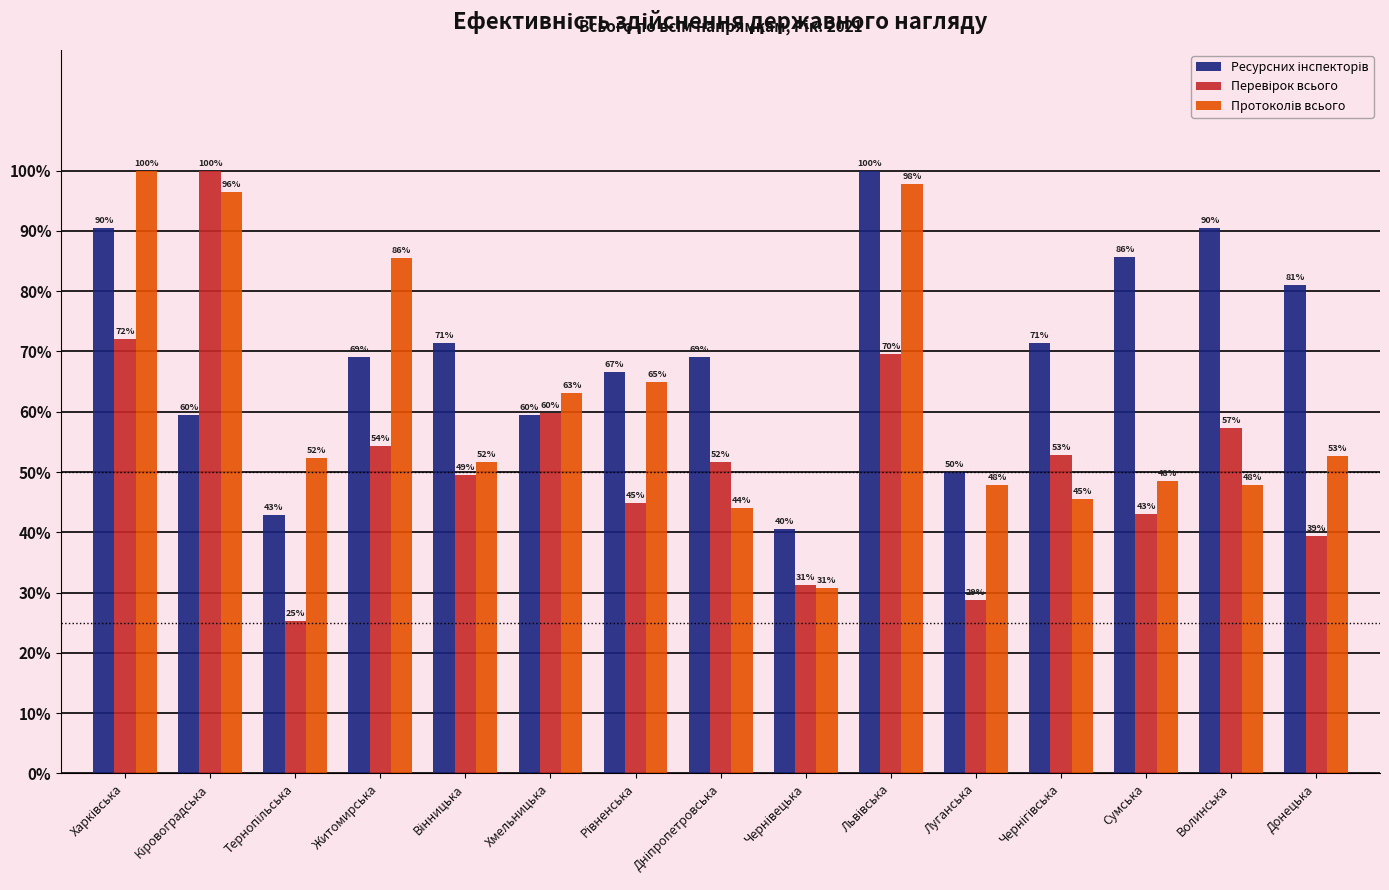

At how many categories does at least one series exceed 83?

6